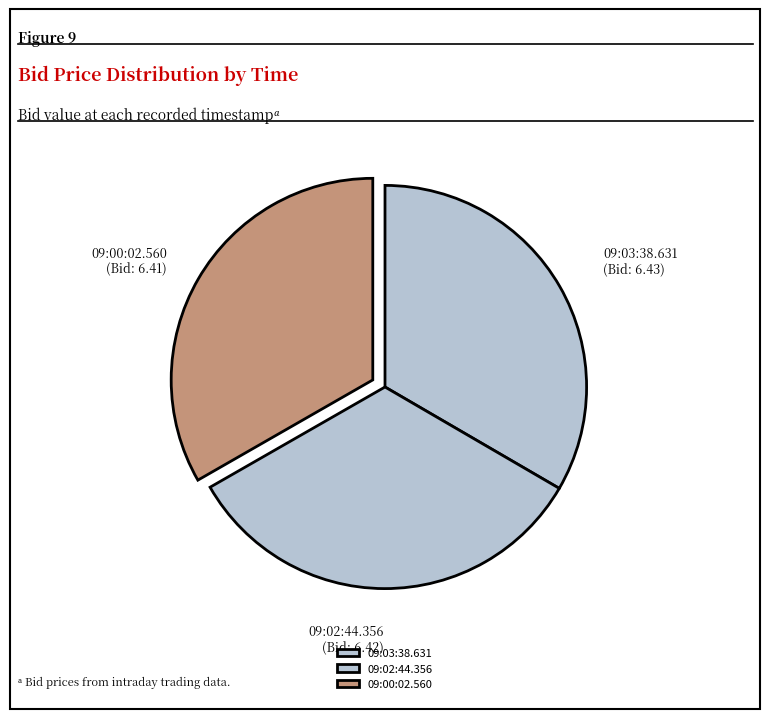

Does 09:03:38.631 represent more than half of the total?

No